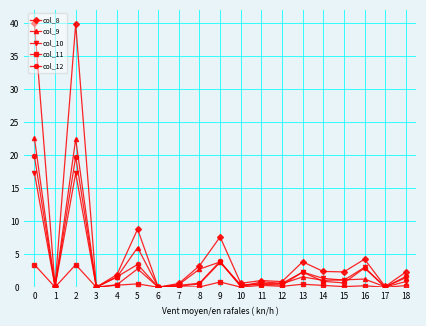

Read the col_9 value at 8.

2.7